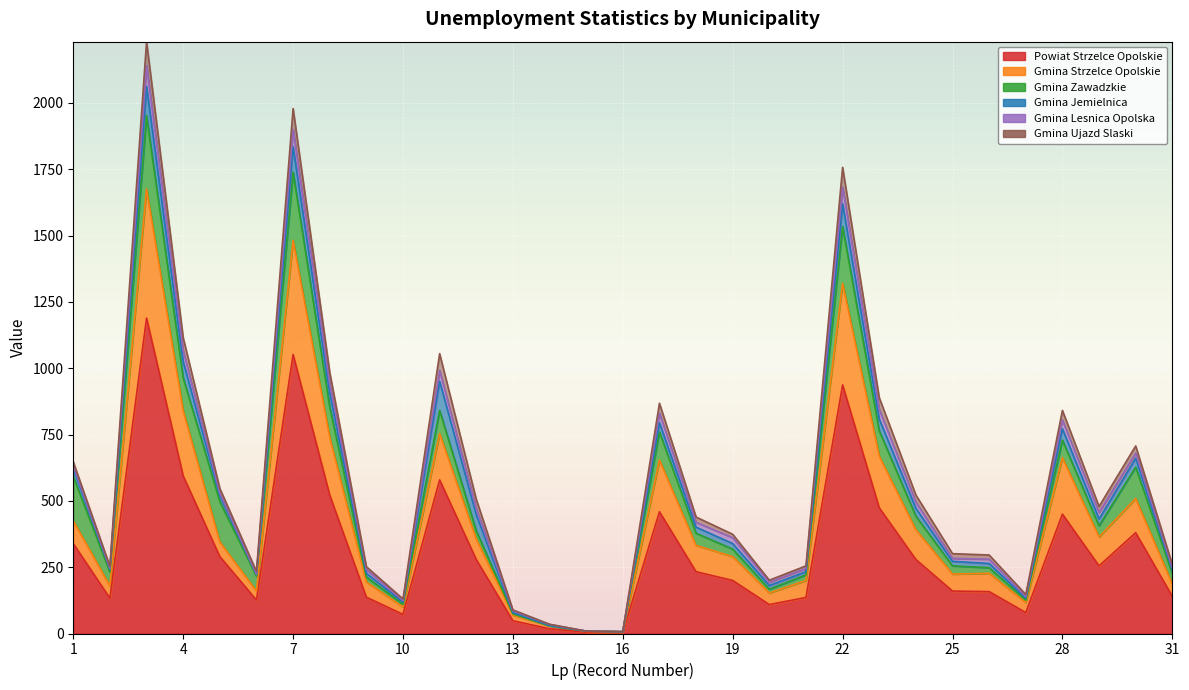

Is it true that Gmina Zawadzkie equals 28 at 19?

True